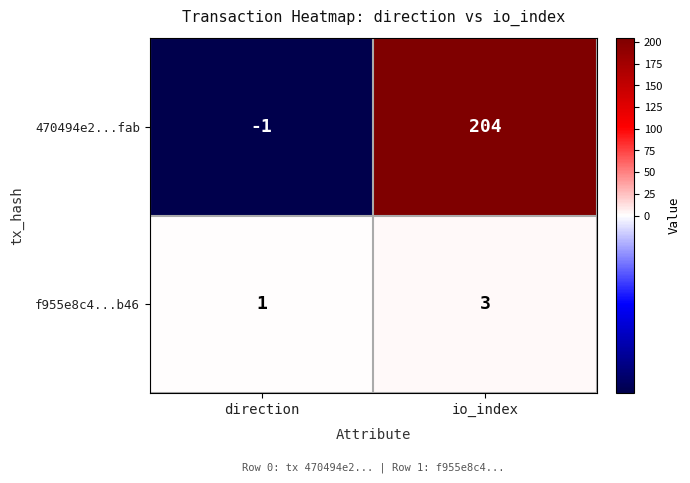

At which category does the chart reach its minimum across all series?

direction